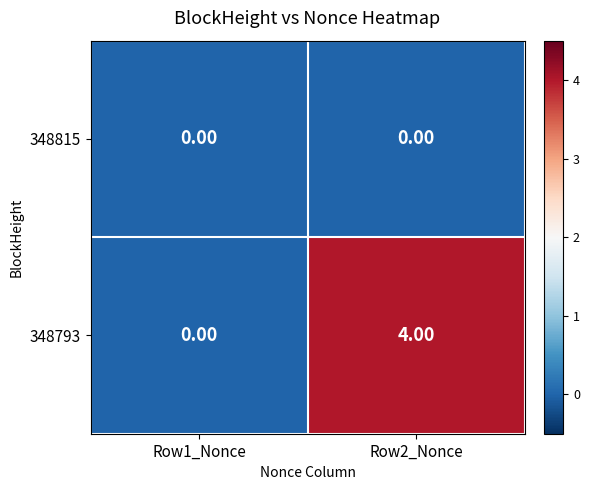

Which series has the largest total across all categories?

348793